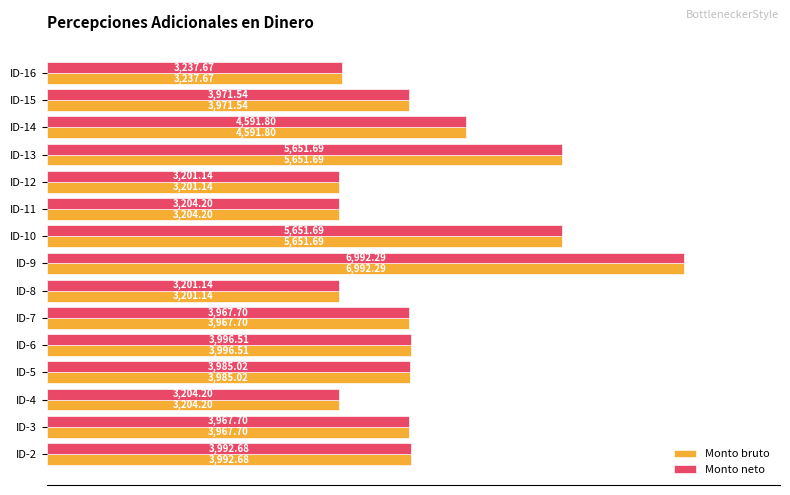

What are all the series names shown in the legend?

Monto bruto, Monto neto